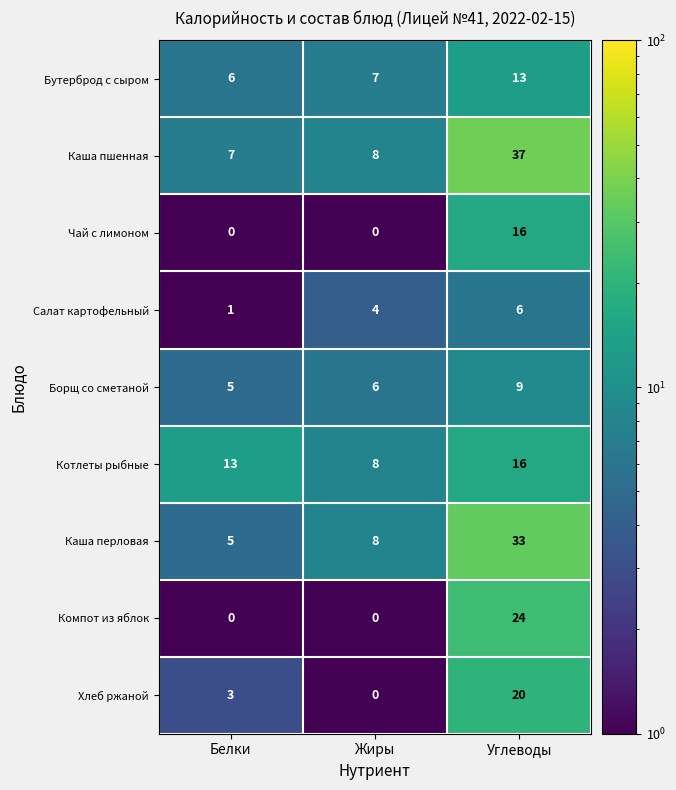

What is the difference between the Компот из яблок values at Углеводы and Жиры?

24